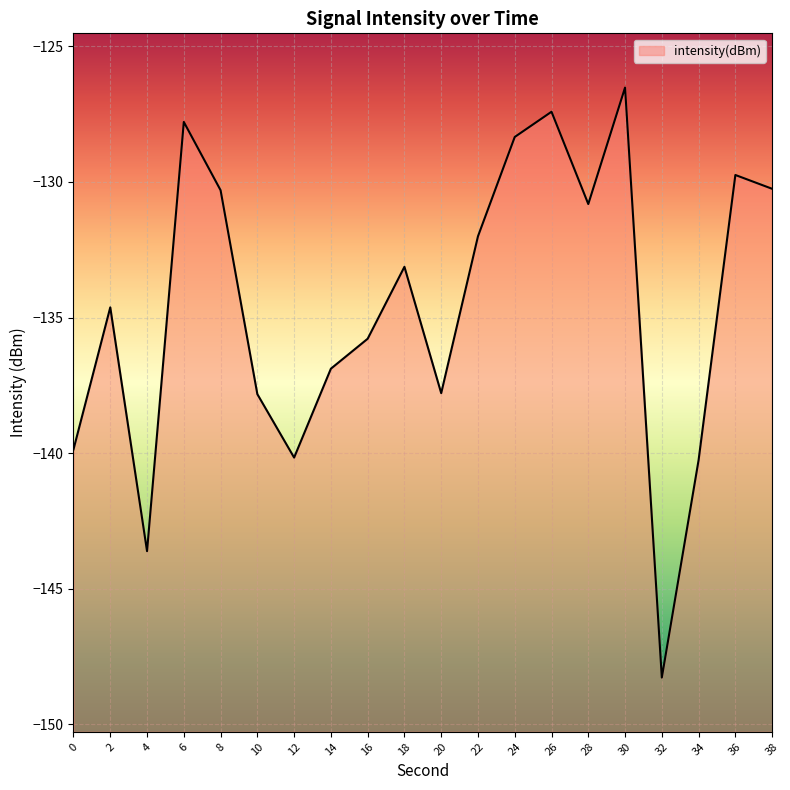

Reading left to right, what are all the values shown in this chart?

-139.9	-134.6	-143.6	-127.8	-130.3	-137.8	-140.2	-136.9	-135.8	-133.1	-137.8	-132.0	-128.3	-127.4	-130.8	-126.5	-148.3	-140.3	-129.7	-130.3